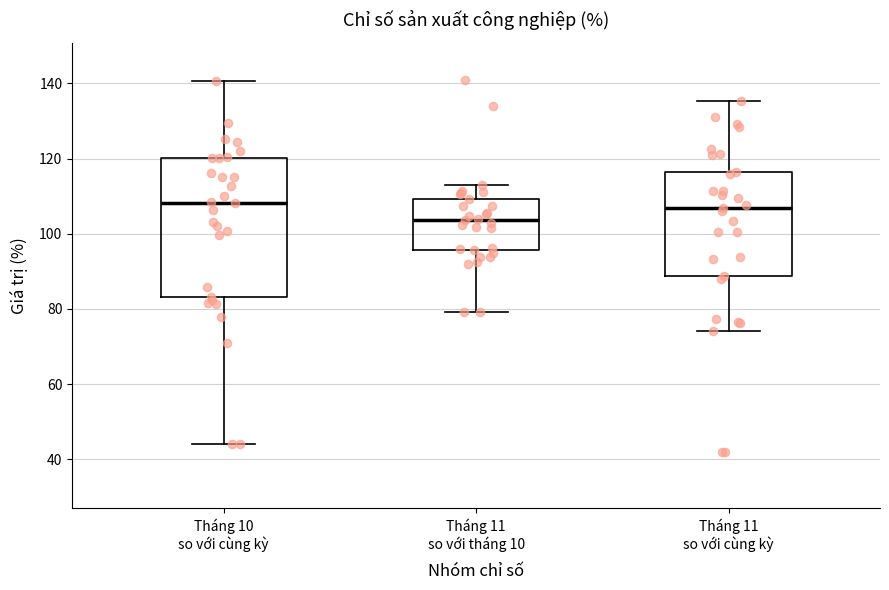

Reading left to right, transcribe this box plot: for each box, give where its median line is, the range the box spans, and where its two whiskers end, as read against the y-axis. The values are not printed on the chart, so give them approximately, as read against the axis.

Tháng 10 so với cùng kỳ: median 108, box 84 to 120, whiskers 44 to 140
Tháng 11 so với tháng 10: median 104, box 96 to 110, whiskers 80 to 112
Tháng 11 so với cùng kỳ: median 106, box 88 to 116, whiskers 74 to 136